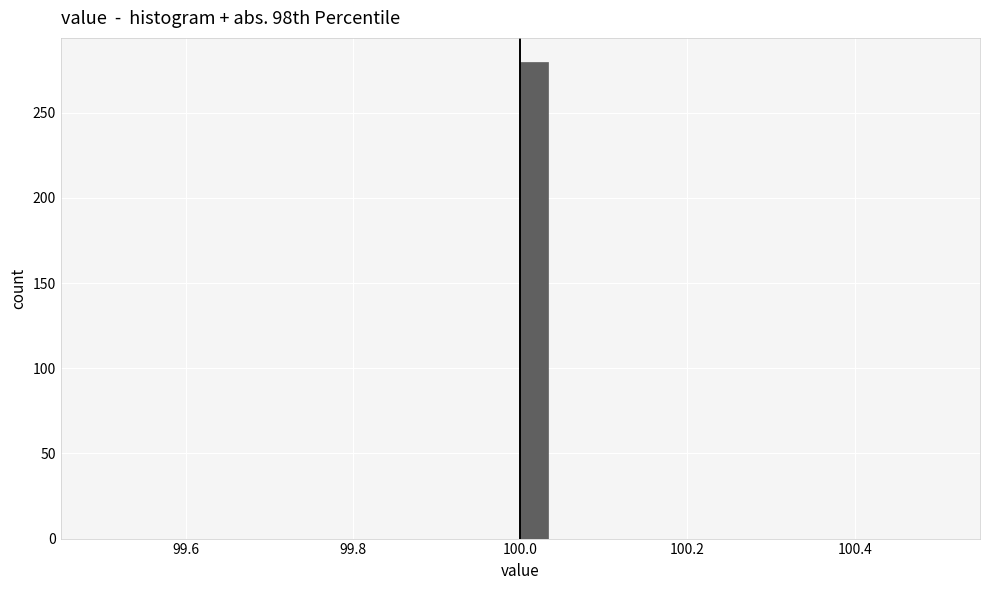

Read against the x-axis, roughly where is the centre of the tallest bar?

100.02